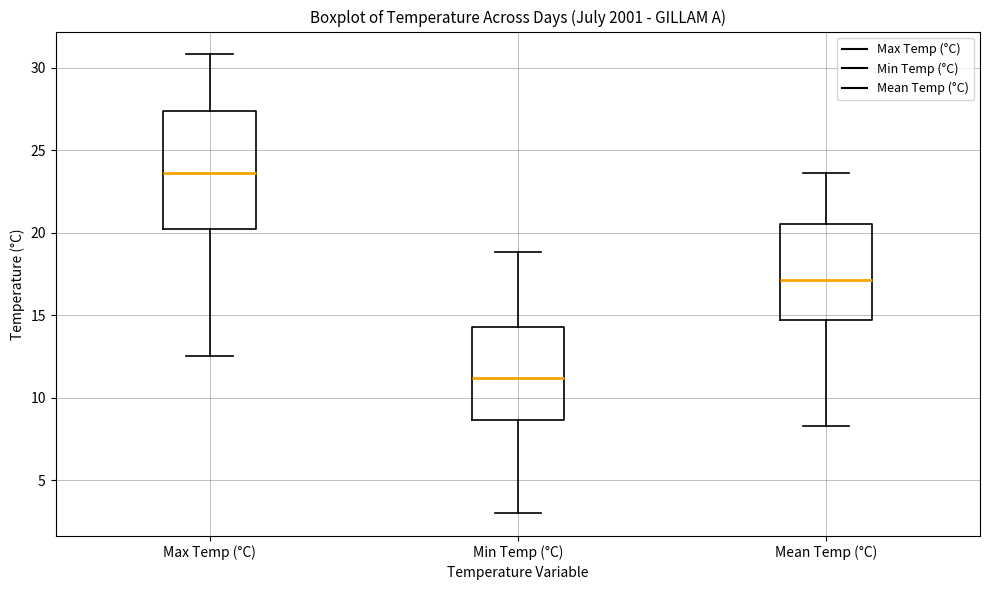

Which box's median line is the lowest?

Min Temp (°C)